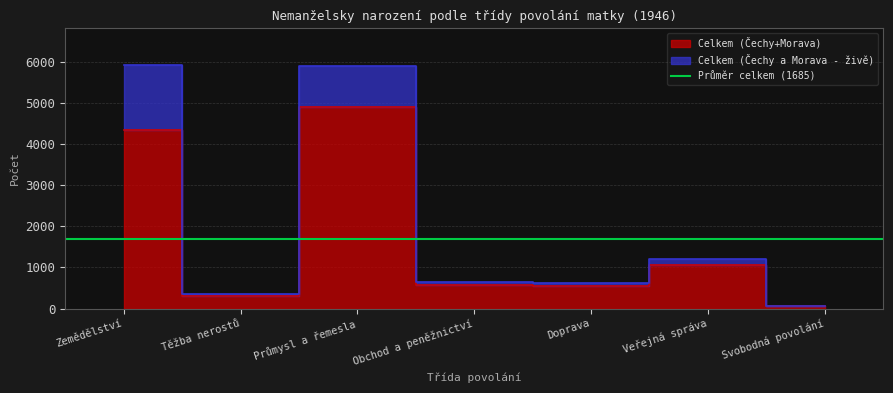

The chart shows a value of 308 at Těžba nerostů. True or false?

True